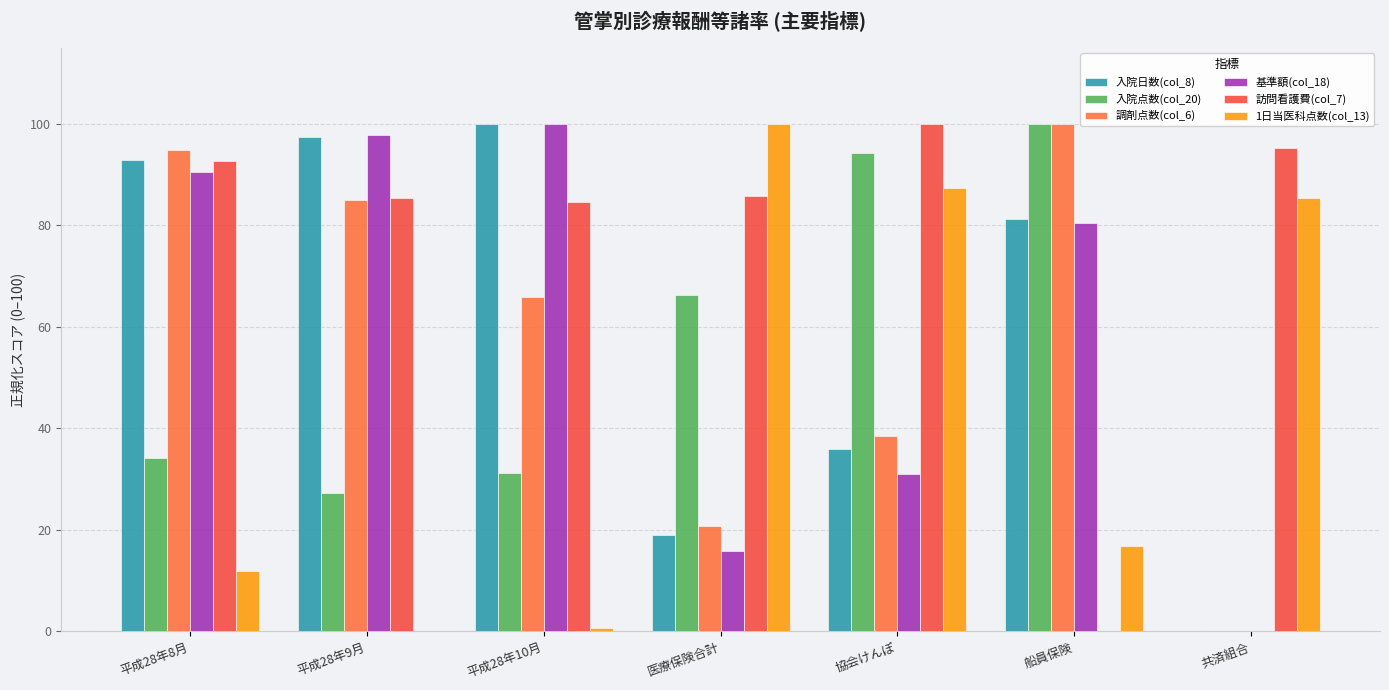

Count the number of data series in this chart.

6